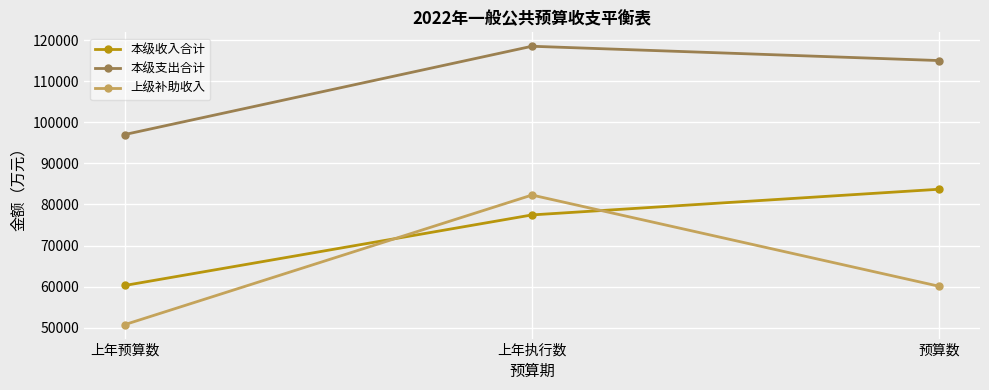

Does the chart display data point markers on the line(s)?

Yes